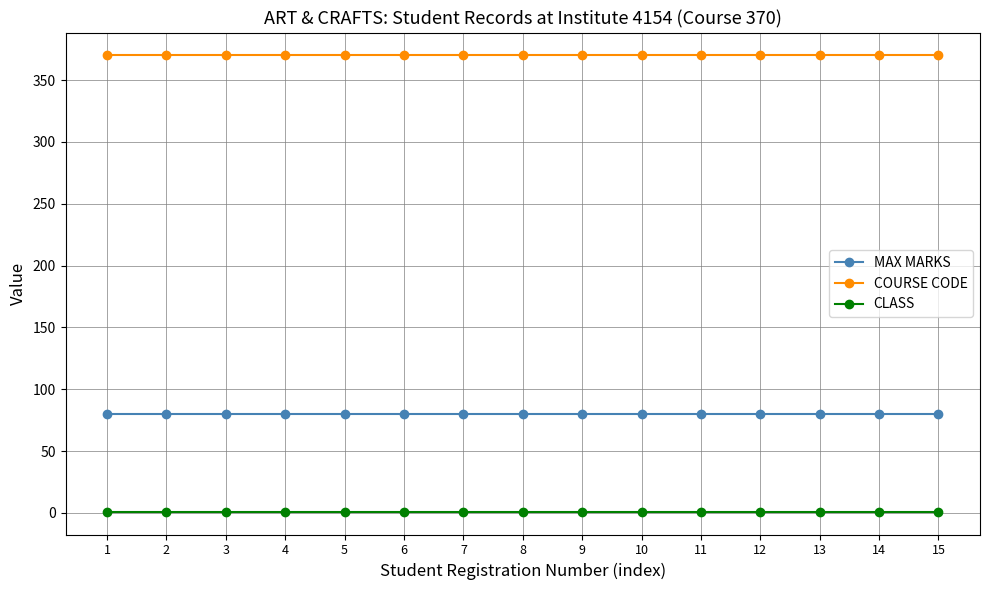

True or false: CLASS has a value of 1 at 12.

True